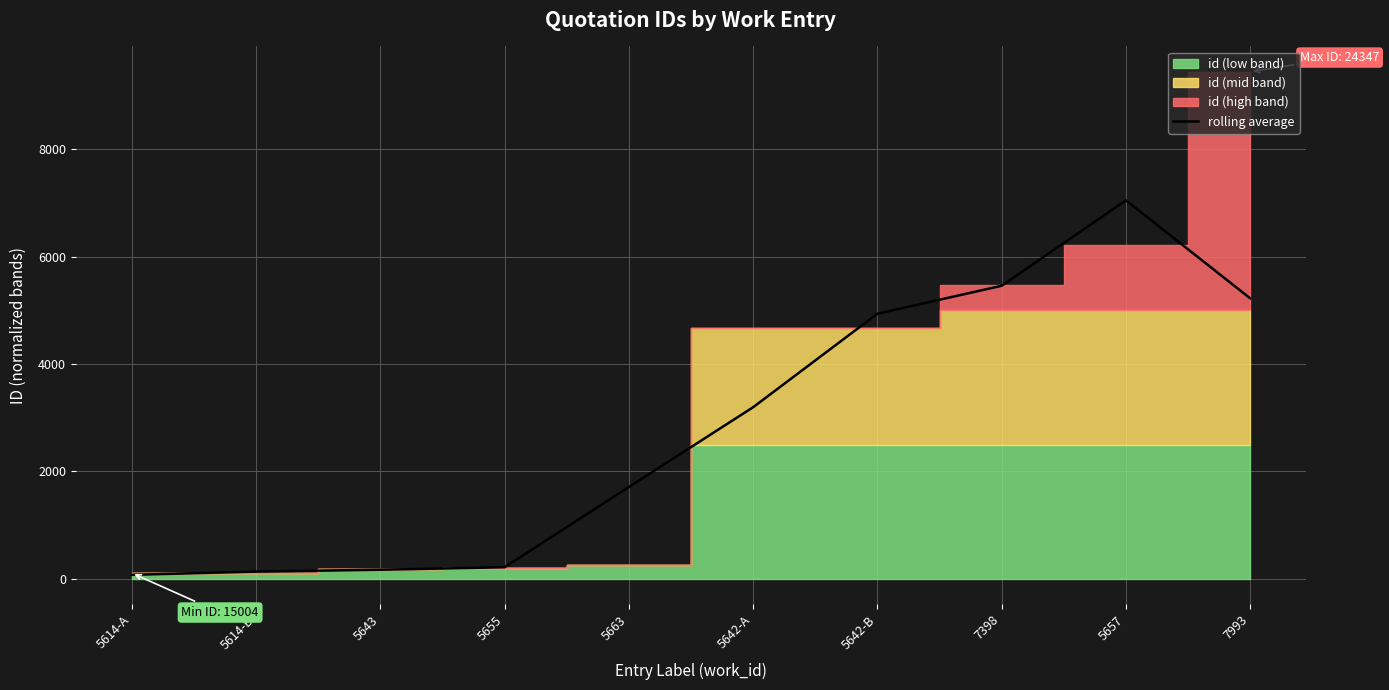

What is the greatest value displayed?

7051.7